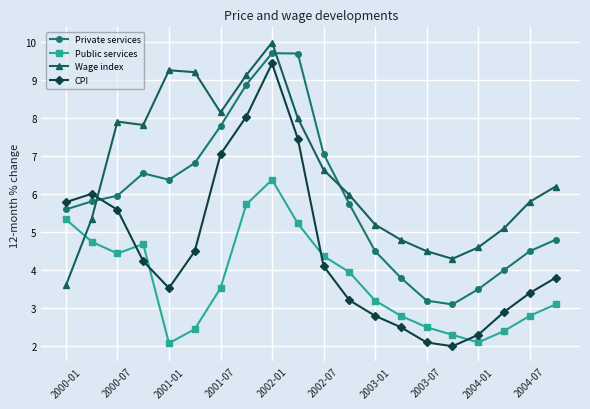

What is the maximum value shown in the chart?

10.0